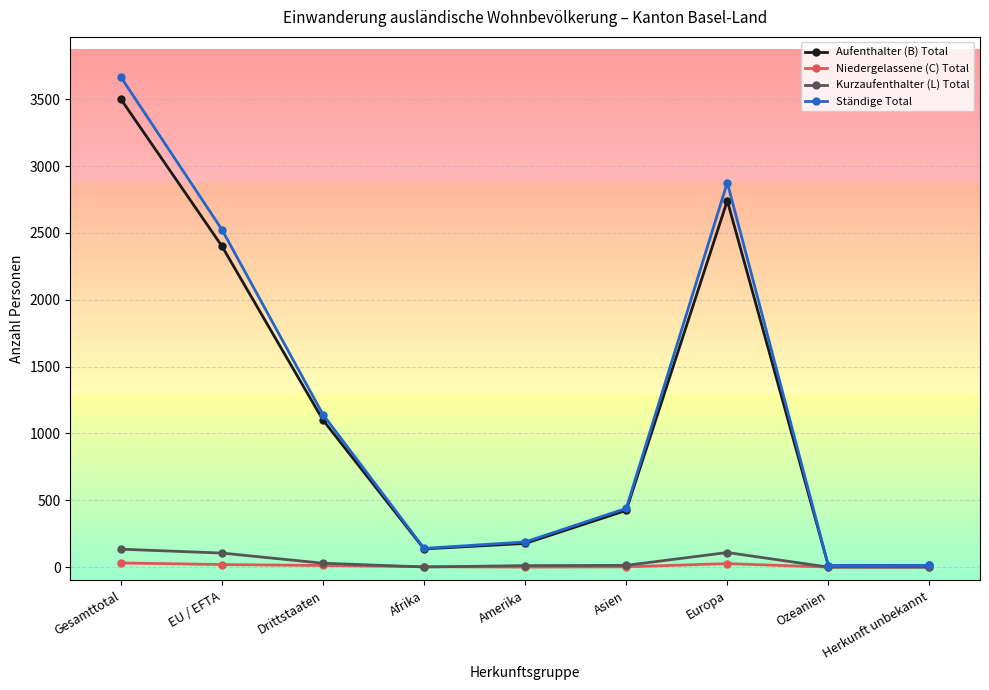

What is the difference between the highest and lowest values at Amerika?

188